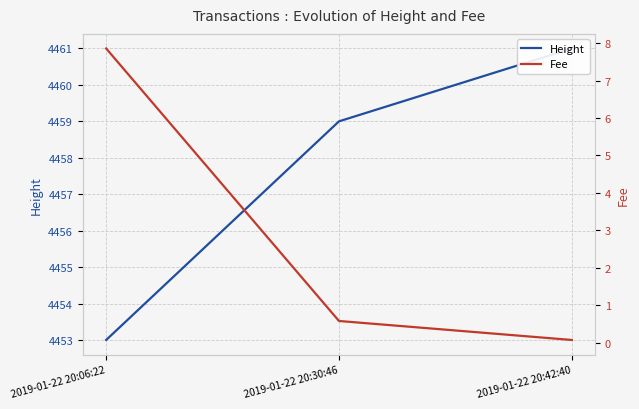

At how many categories does at least one series exceed 85?

3